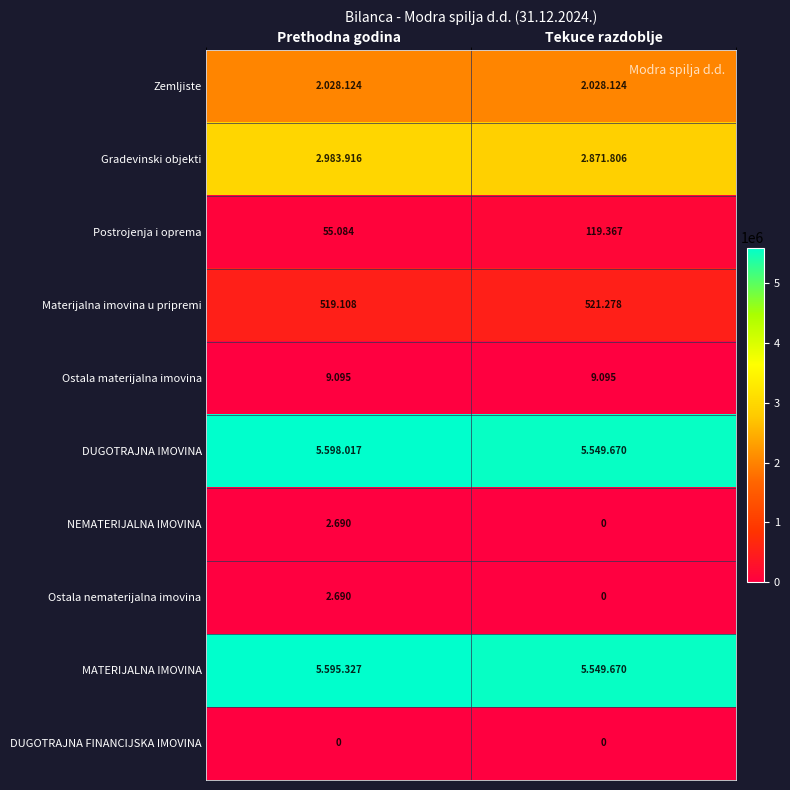

Is it true that MATERIJALNA IMOVINA equals 8404597 at Tekuce razdoblje?

False